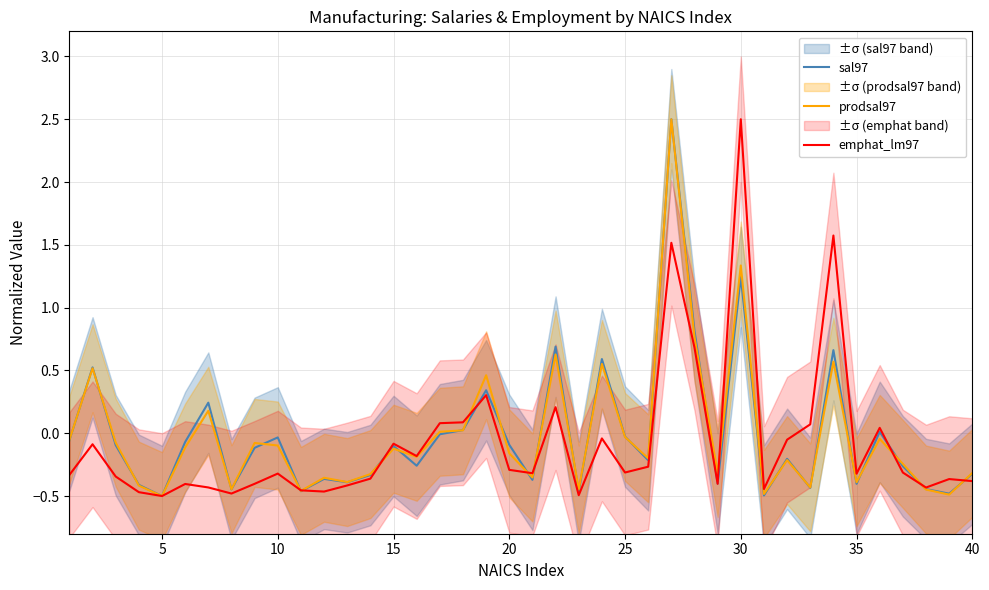

How many values in sal97 are above zero?

11